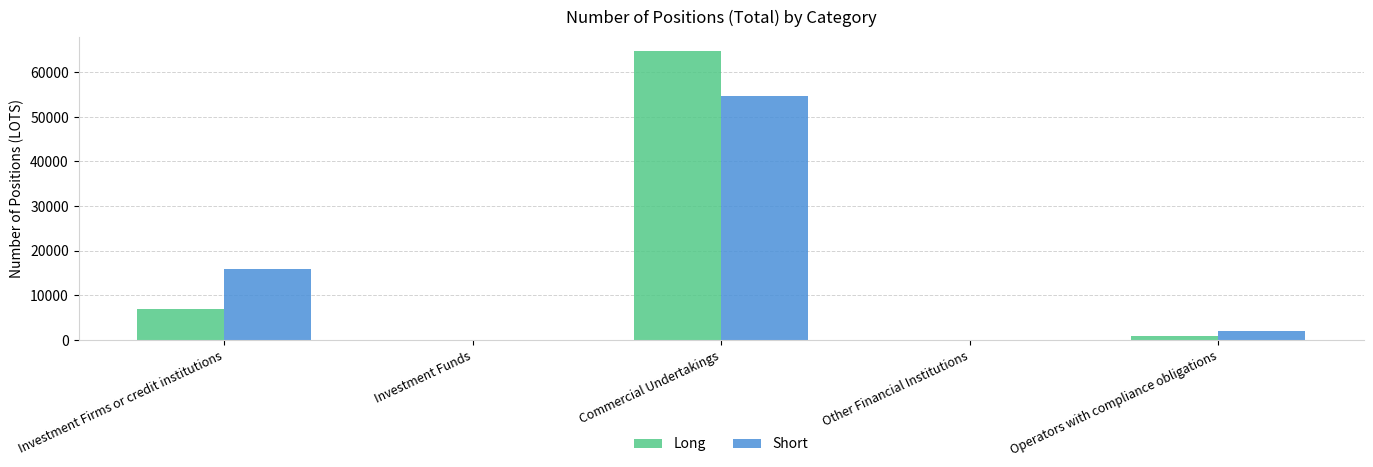

Where is Long nearest to the value 32340?

Investment Firms or credit institutions